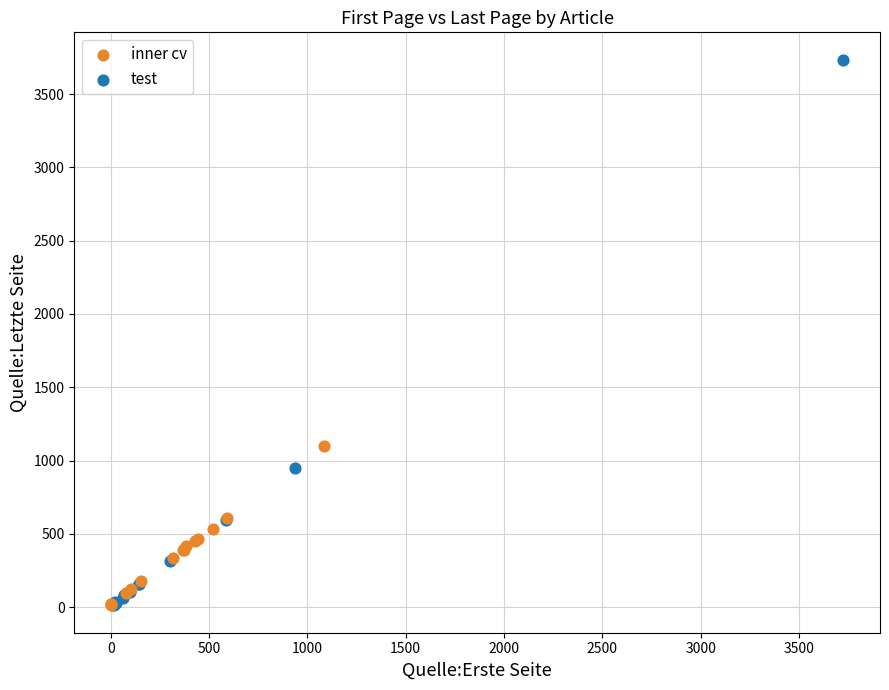

Which series contains the highest Y value?

test